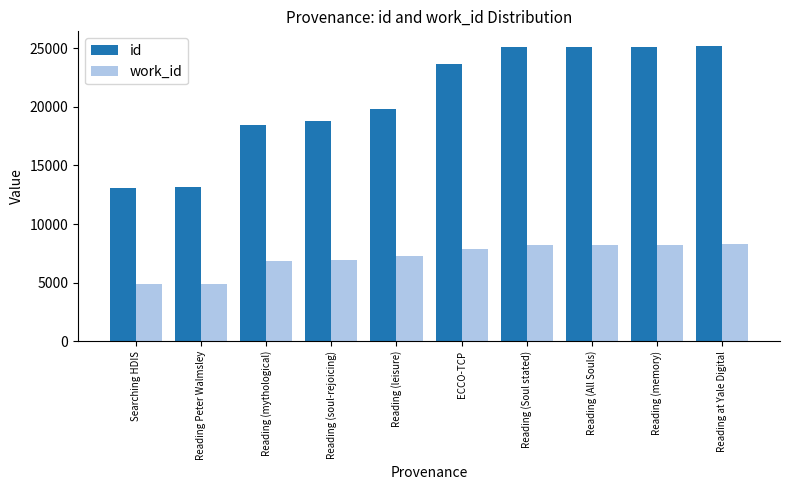

What is the value of the id bar at the 2nd from the left?

13180